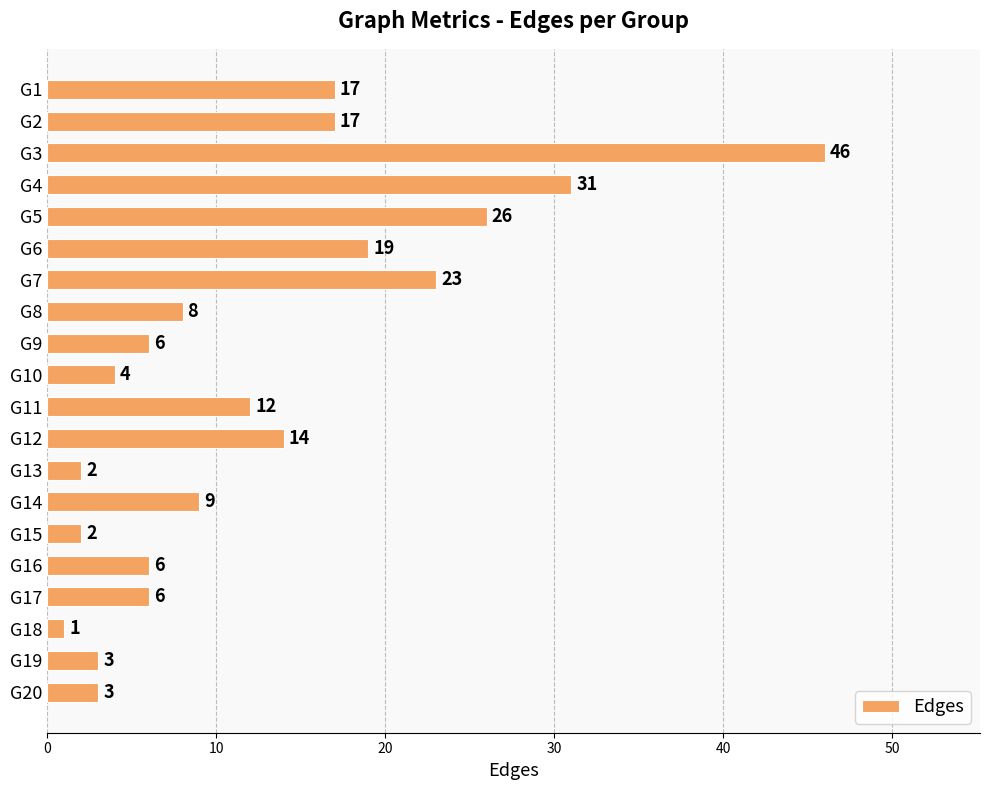

Between G9 and G3, which is larger?

G3